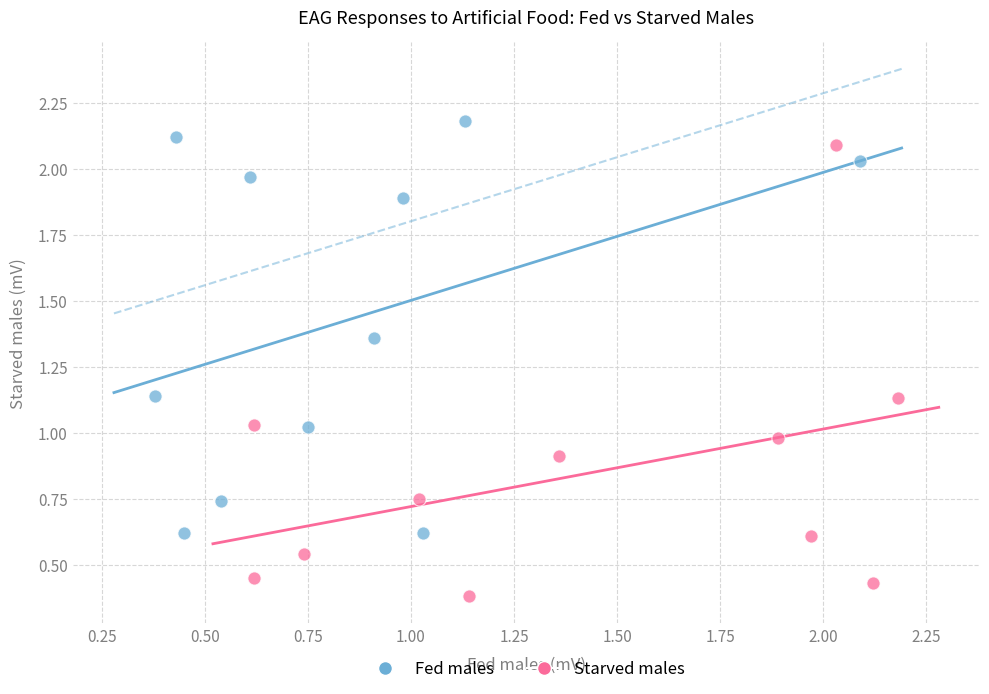

Which series reaches the maximum Y coordinate?

Fed males